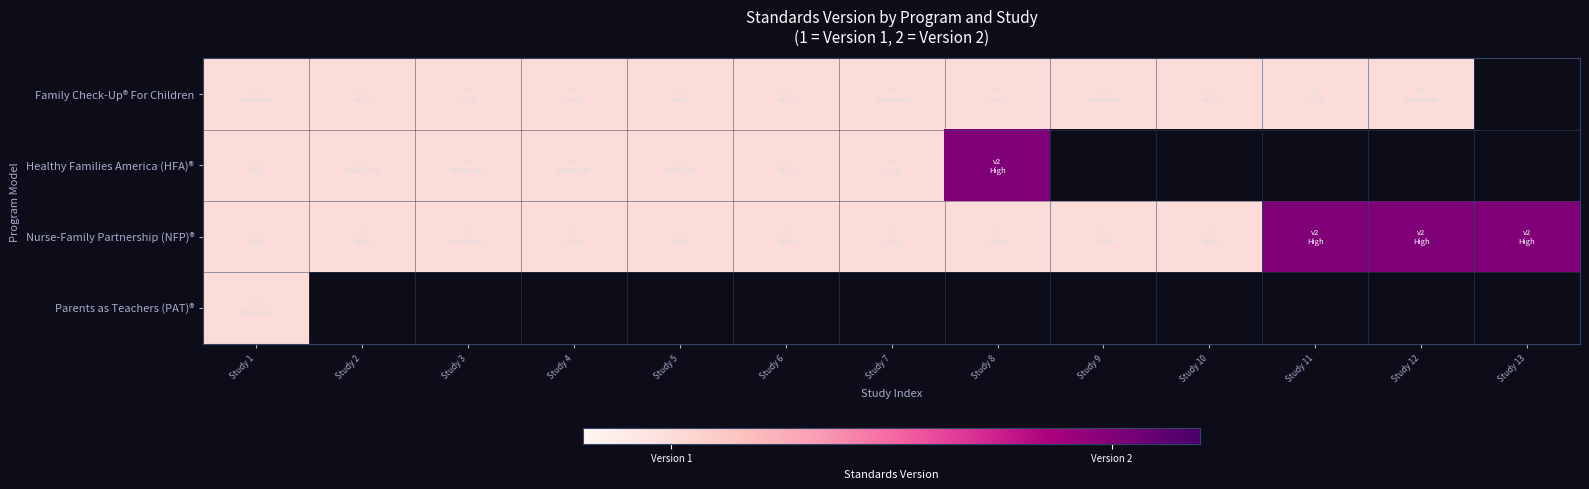

Is the value of Nurse-Family Partnership (NFP)® at Study 5 greater than the value of Healthy Families America (HFA)® at Study 4?

No